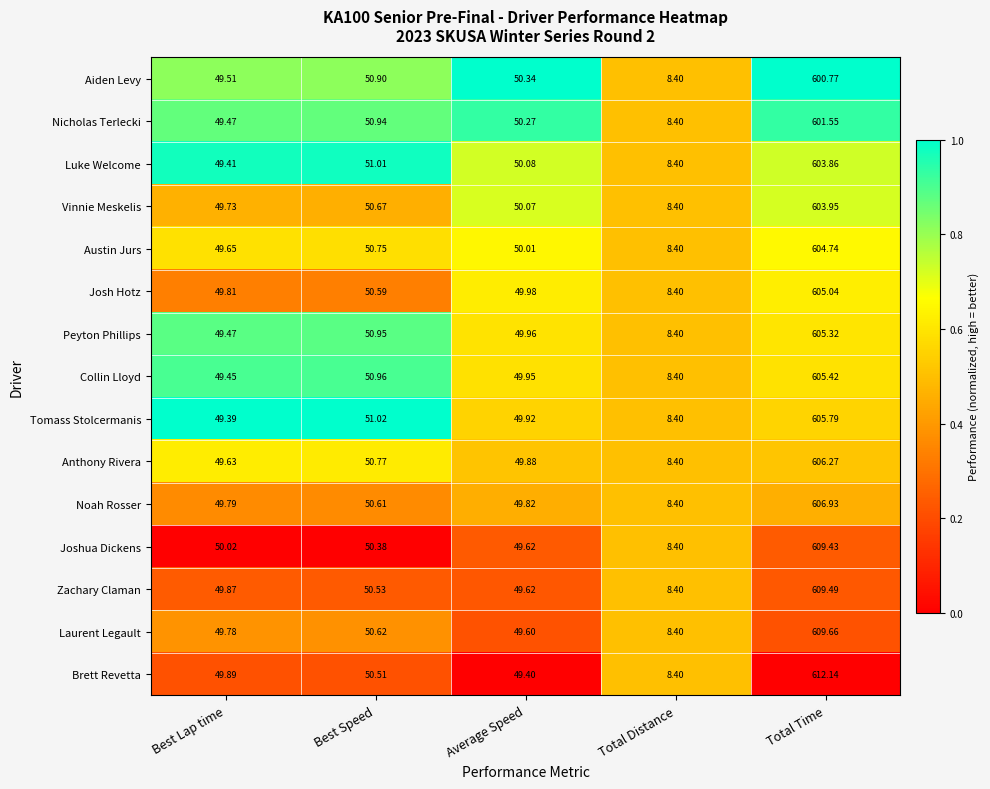

Which series changed the most between Best Speed and Average Speed?

Brett Revetta